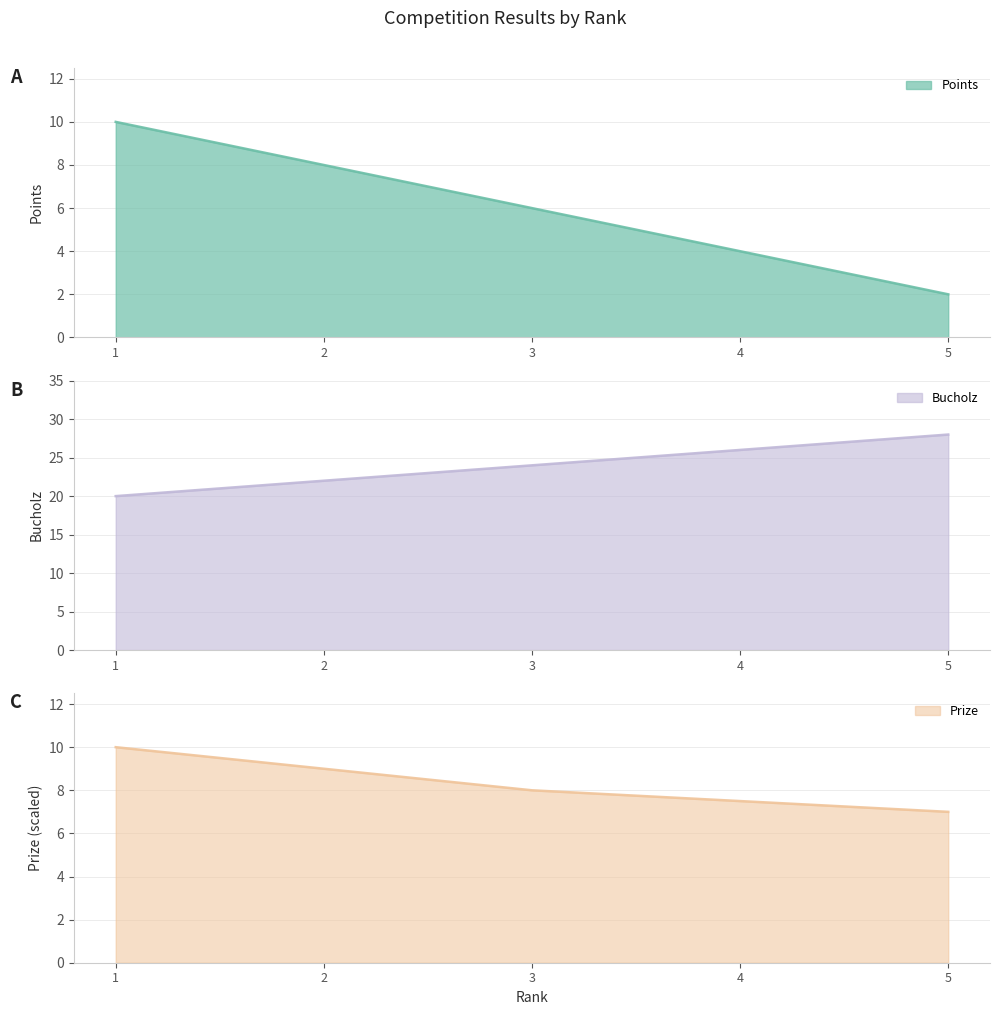

At which label does Prize reach its peak?

1